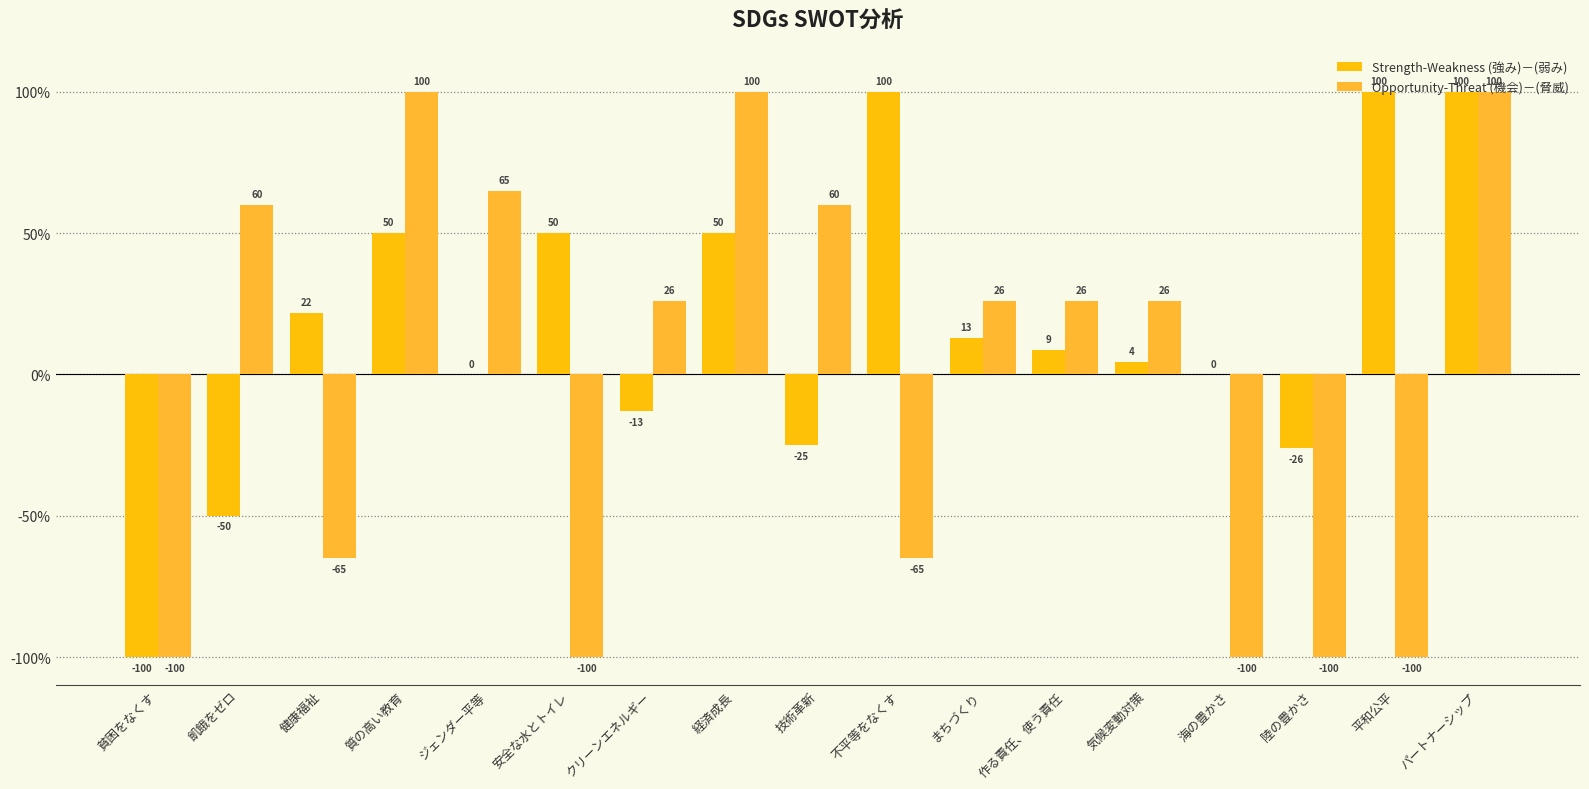

At which category is the sum across all series the highest?

パートナーシップ